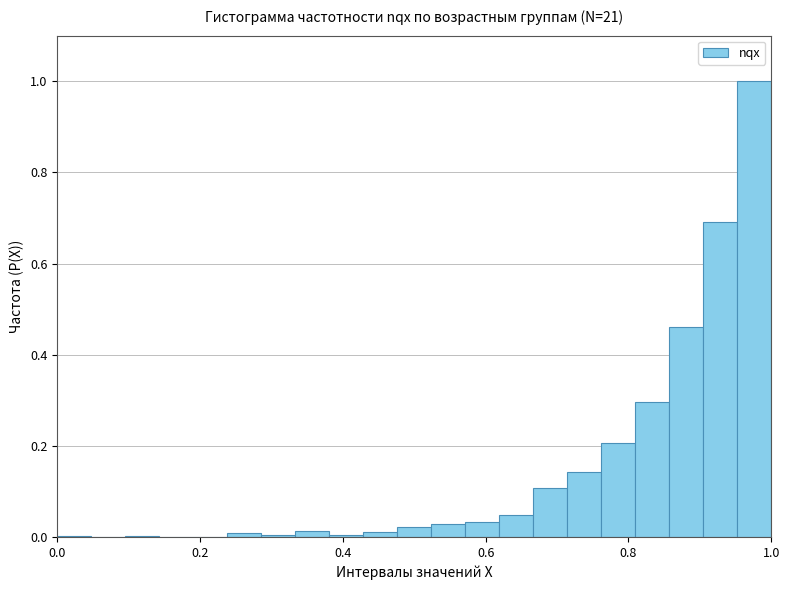

Read against the x-axis, roughly where is the centre of the tallest bar?

0.98